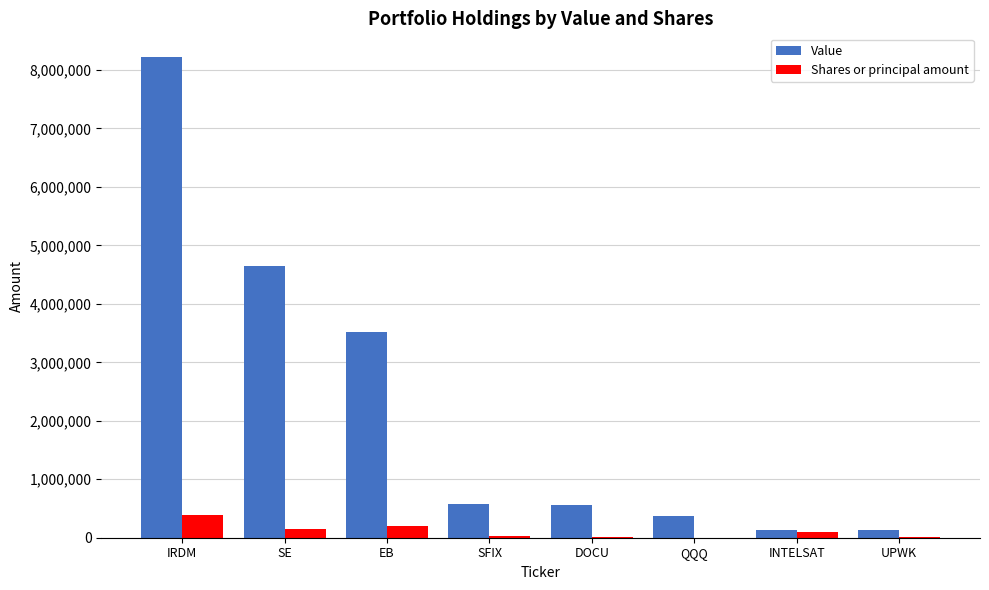

Between SFIX and UPWK, which series saw the biggest shift?

Value